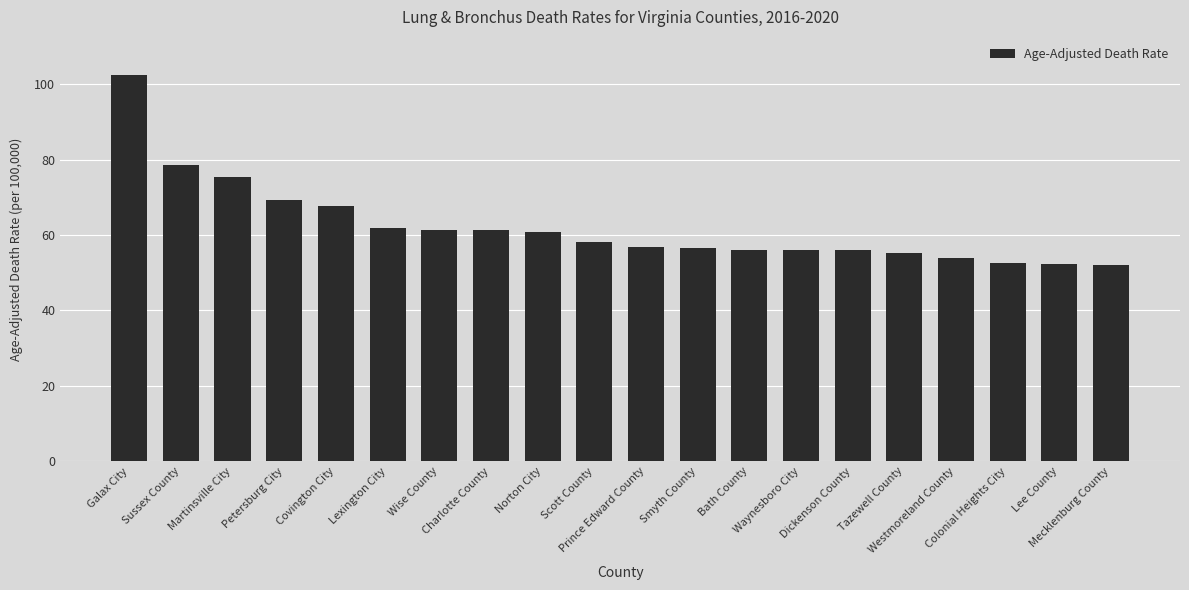

What is the value of the 16th bar from the left?

55.3